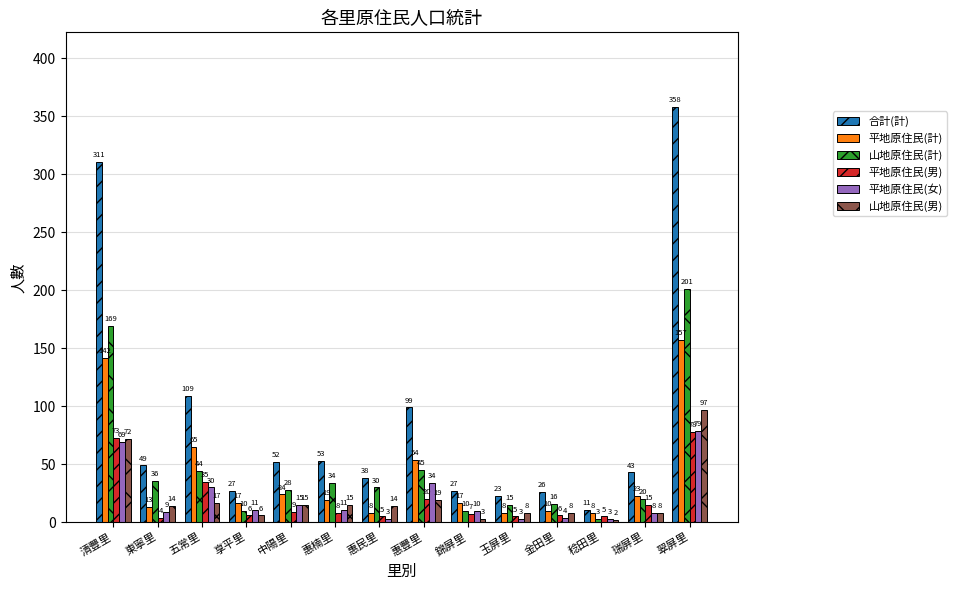

What is the lowest value of the 山地原住民(計) series?

3